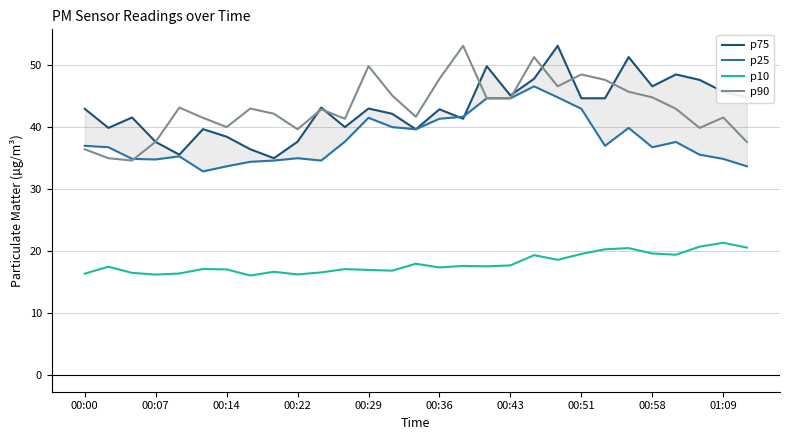

What is the difference between the maximum and minimum values in the p75 series?

18.1